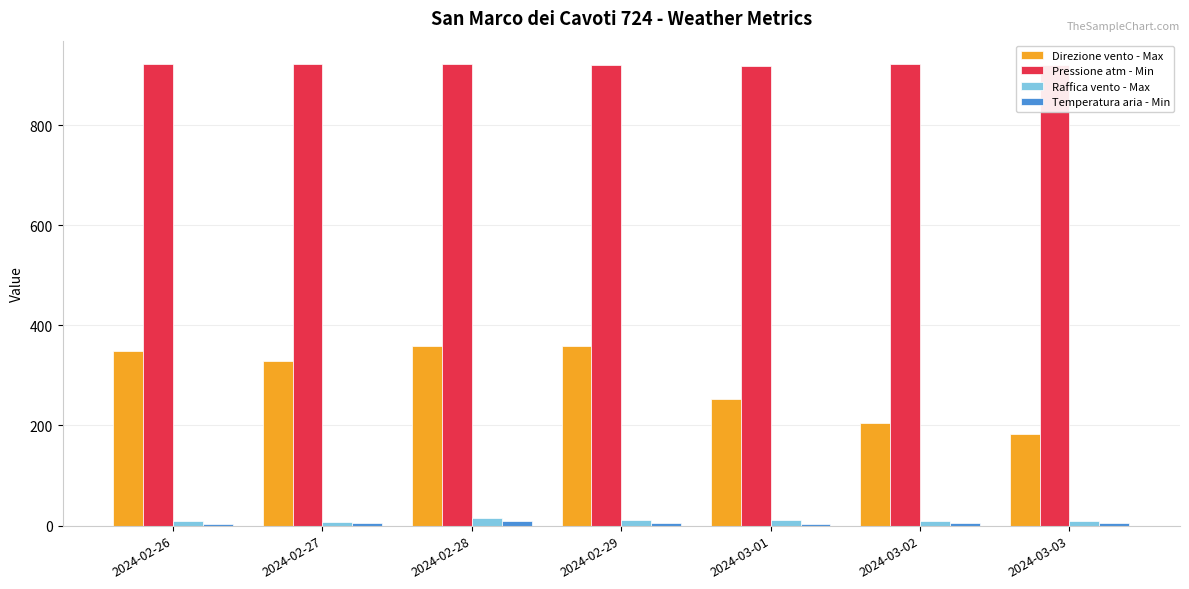

Count the number of data series in this chart.

4